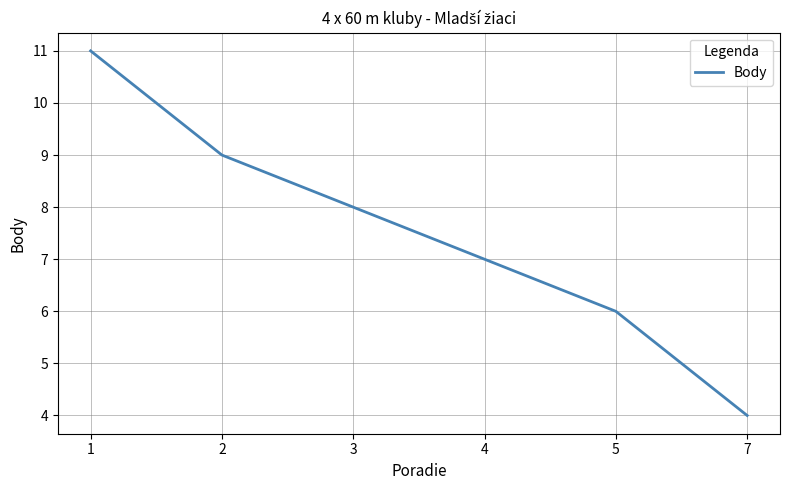

Which category has the lowest value across all series?

7